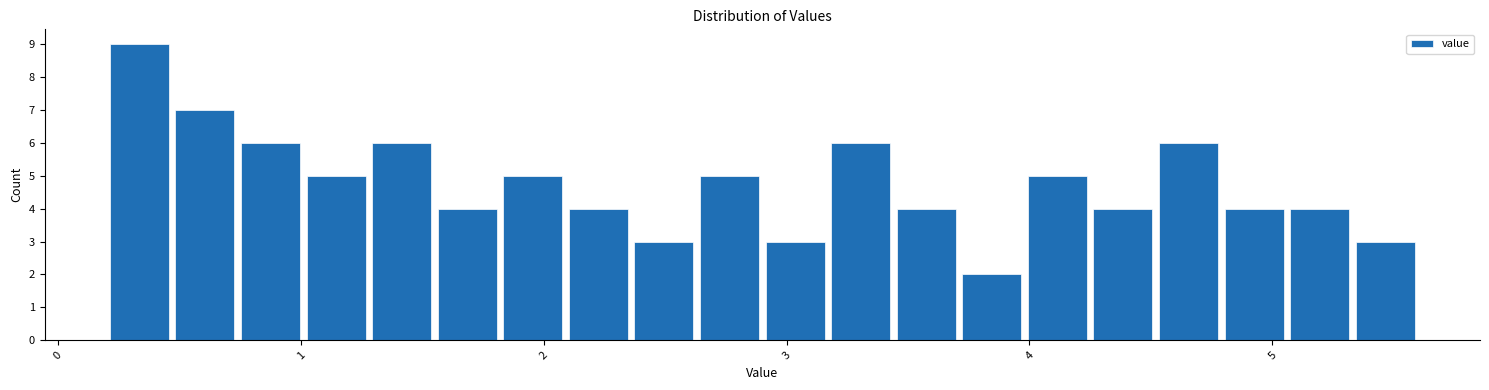

Read against the x-axis, roughly where is the centre of the tallest bar?

0.3